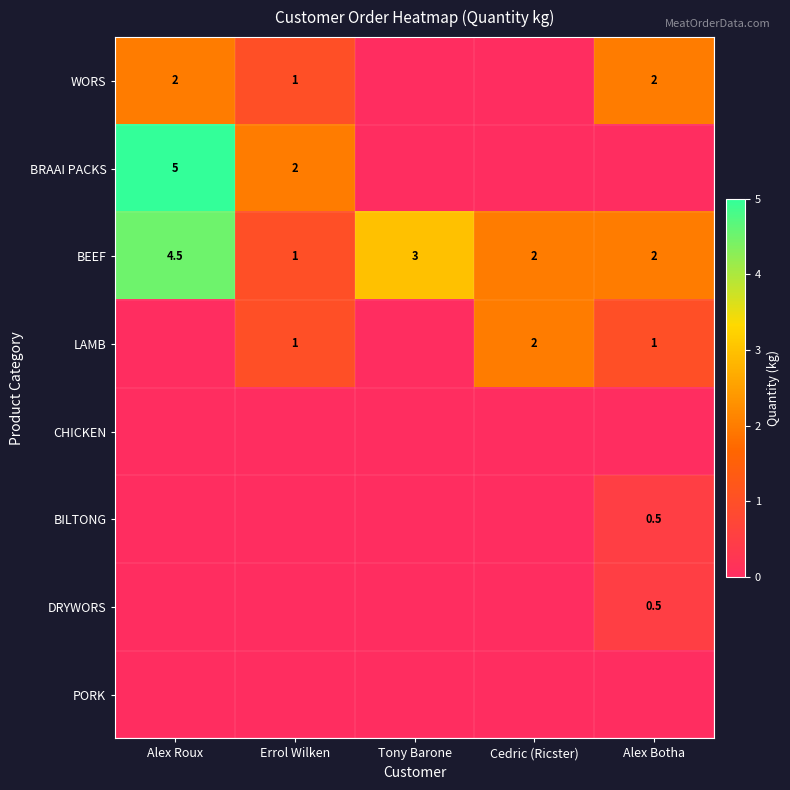

Which category has the lowest value across all series?

Tony Barone